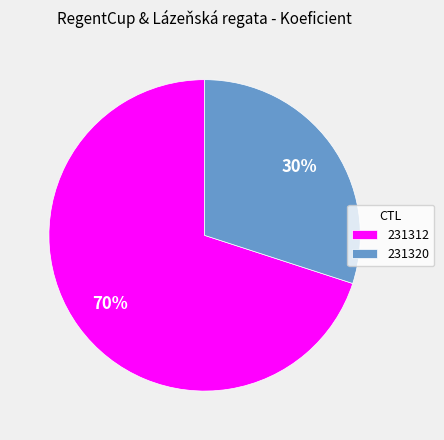

Between 231320 and 231312, which is larger?

231312